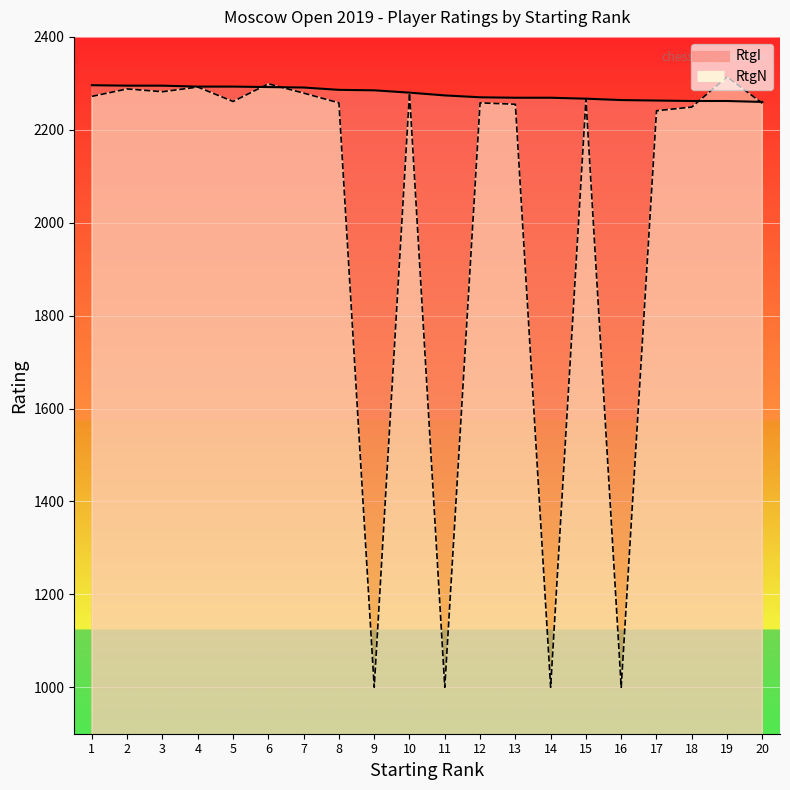

How many intersections are there between RtgI and RtgN?

4